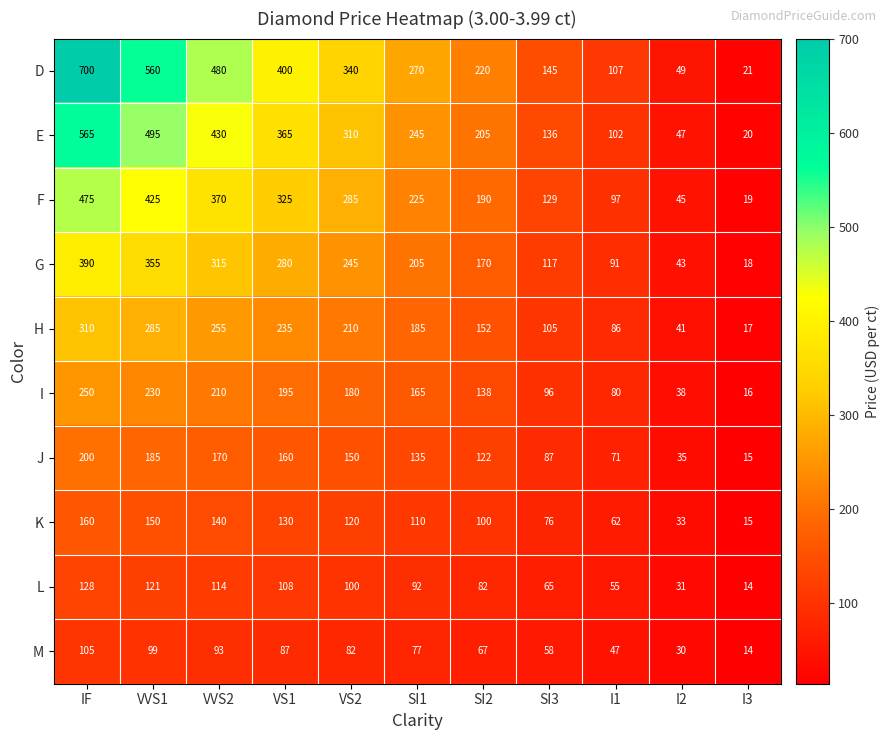

What is the difference between the maximum and minimum values in the L series?

114